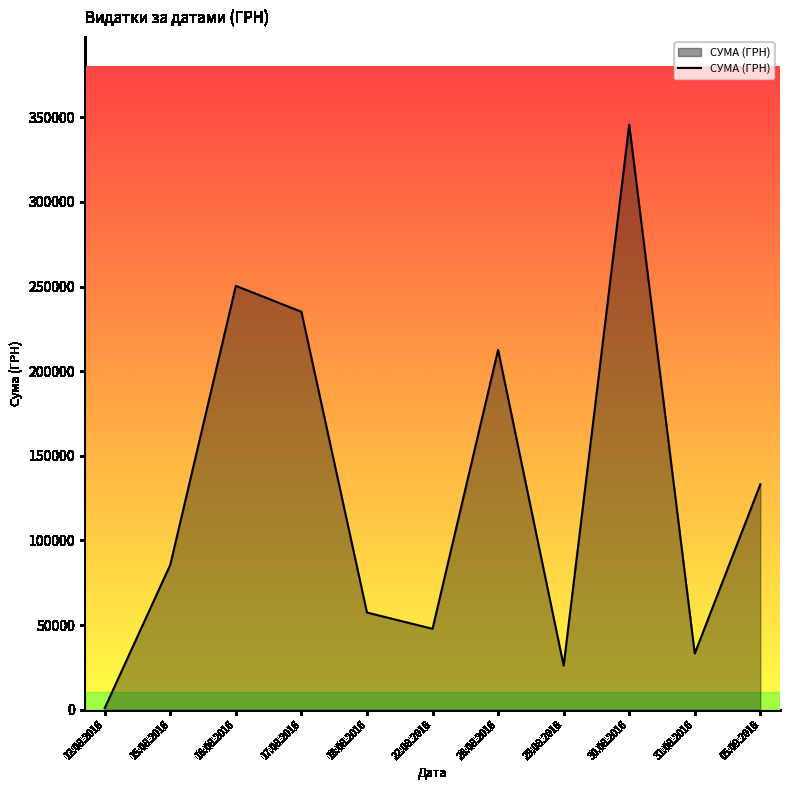

What is the difference between the second highest and minimum values?

249455.8